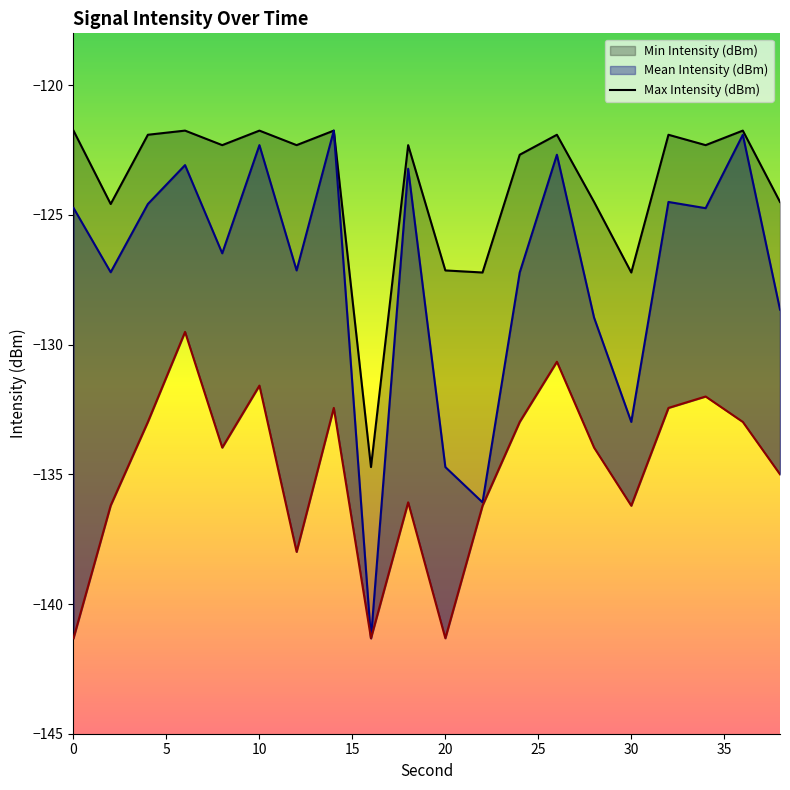

At which label is Max Intensity (dBm) closest to -128?

22